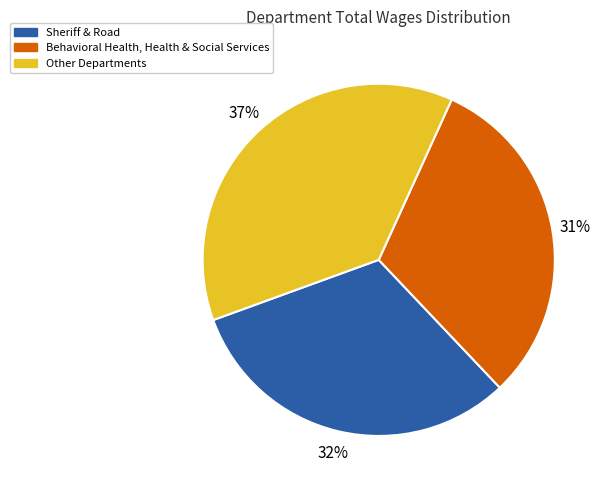

To the nearest percent, what is the combined percentage of Sheriff & Road and Other Departments?

69%